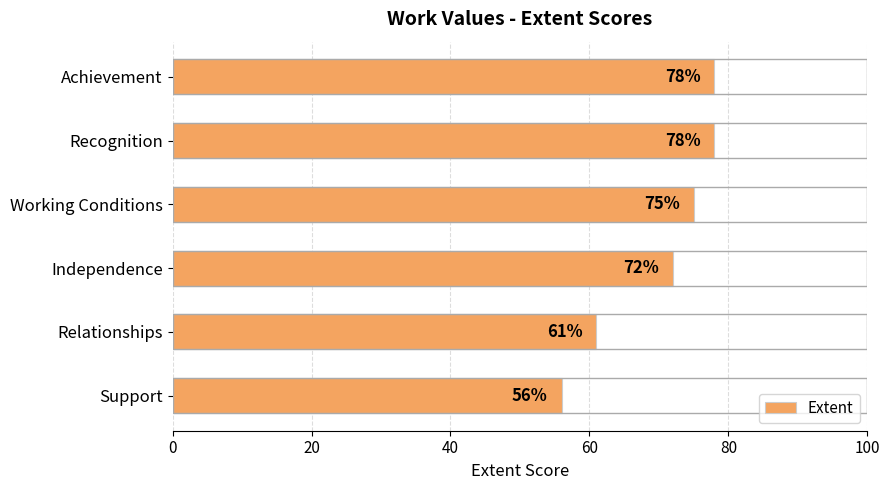

What is the greatest value displayed?

78